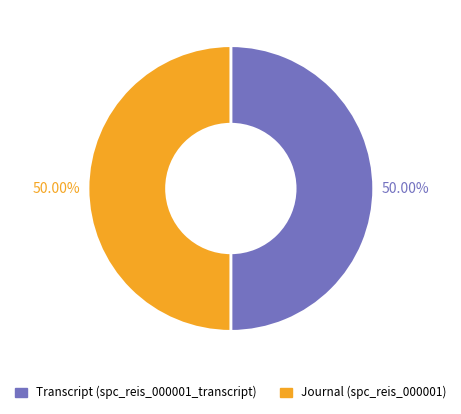

To the nearest percent, what percentage of the pie is Journal (spc_reis_000001)?

50%